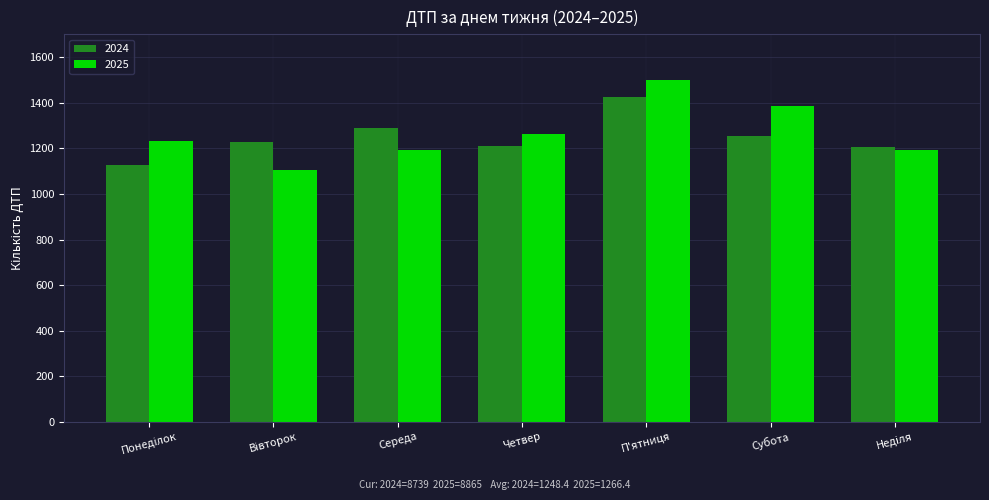

True or false: 2024 has a value of 1424 at П'ятниця.

True